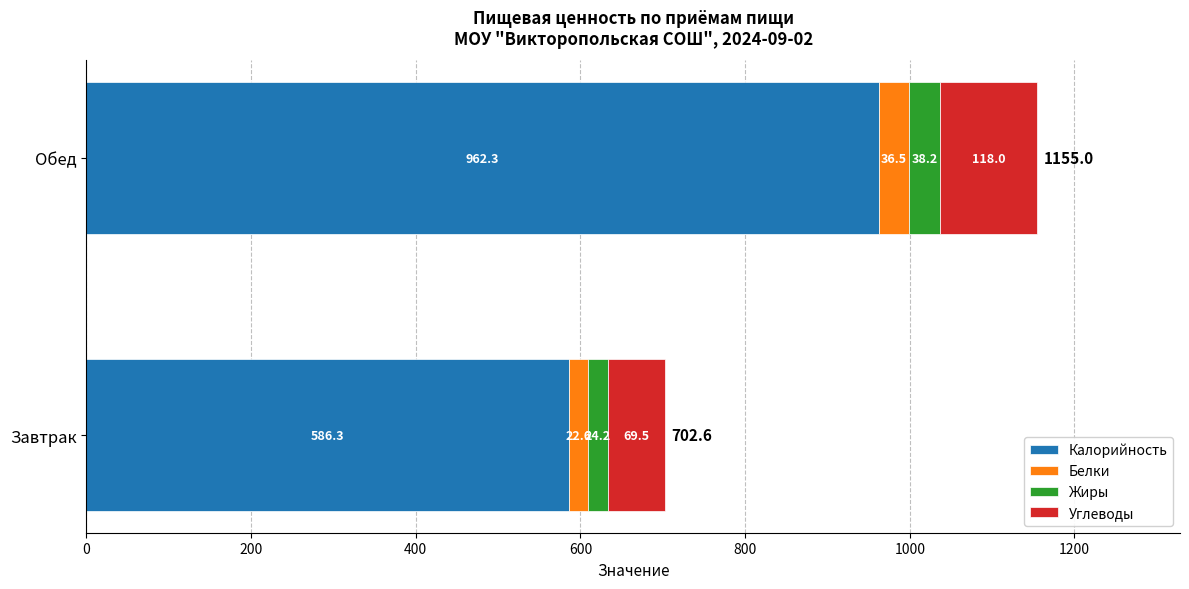

What is the difference between the maximum and minimum values in the Калорийность series?

376.0